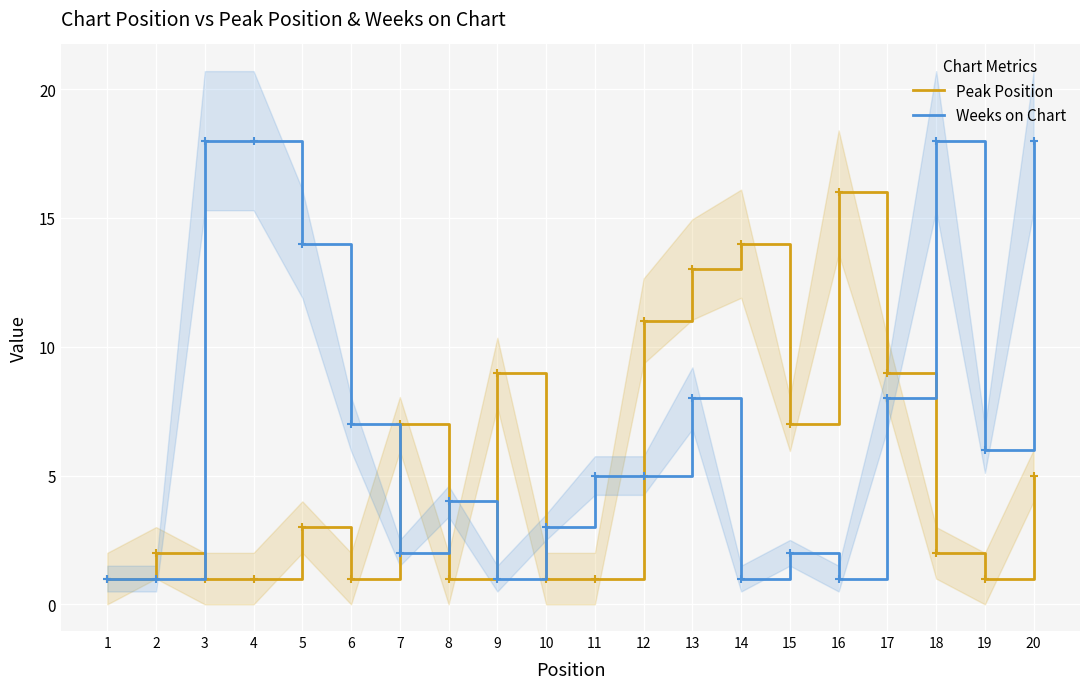

True or false: Weeks on Chart and Peak Position intersect in this chart.

True